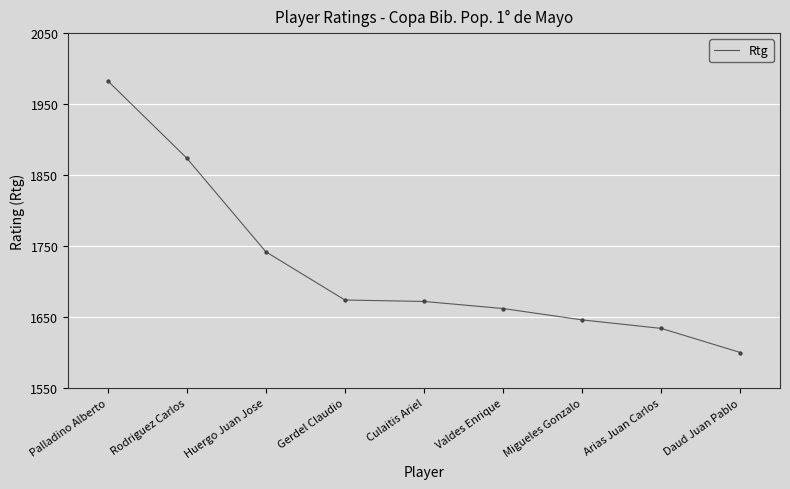

What is the ratio of the value at Migueles Gonzalo to the value at Culaitis Ariel?

1.0